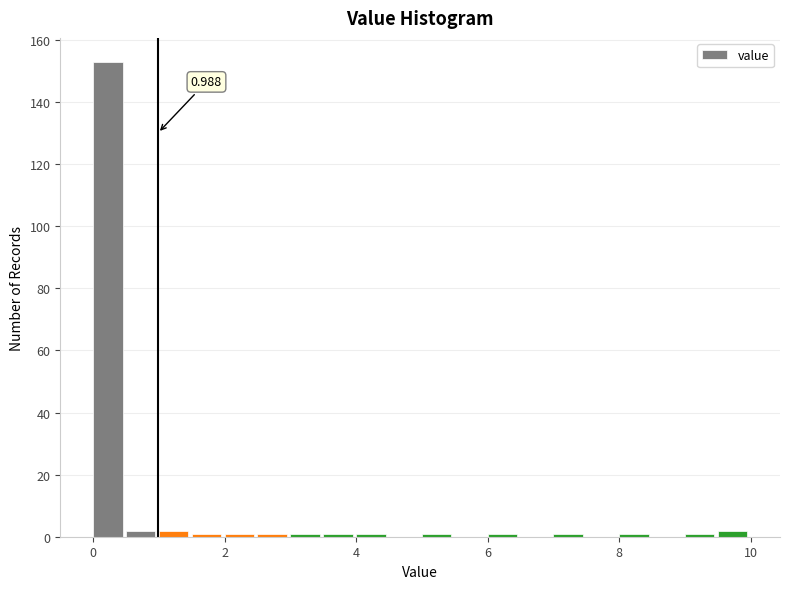

Read against the x-axis, roughly where is the centre of the tallest bar?

0.2